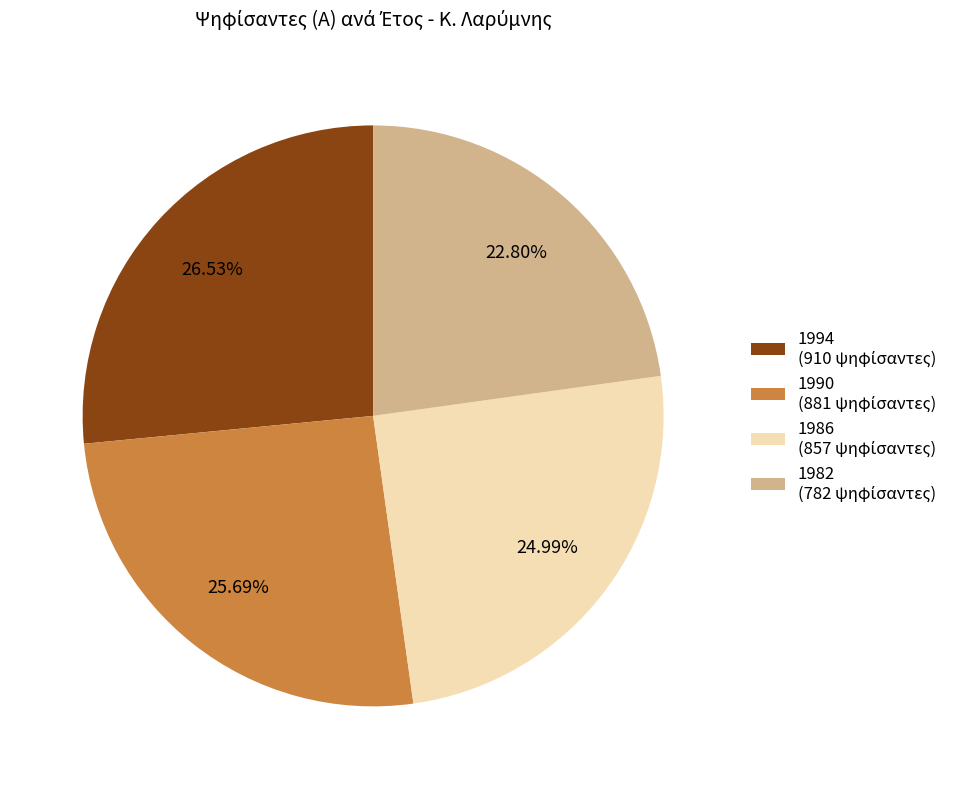

Is the sum of 1982 and 1994 greater than half?

No